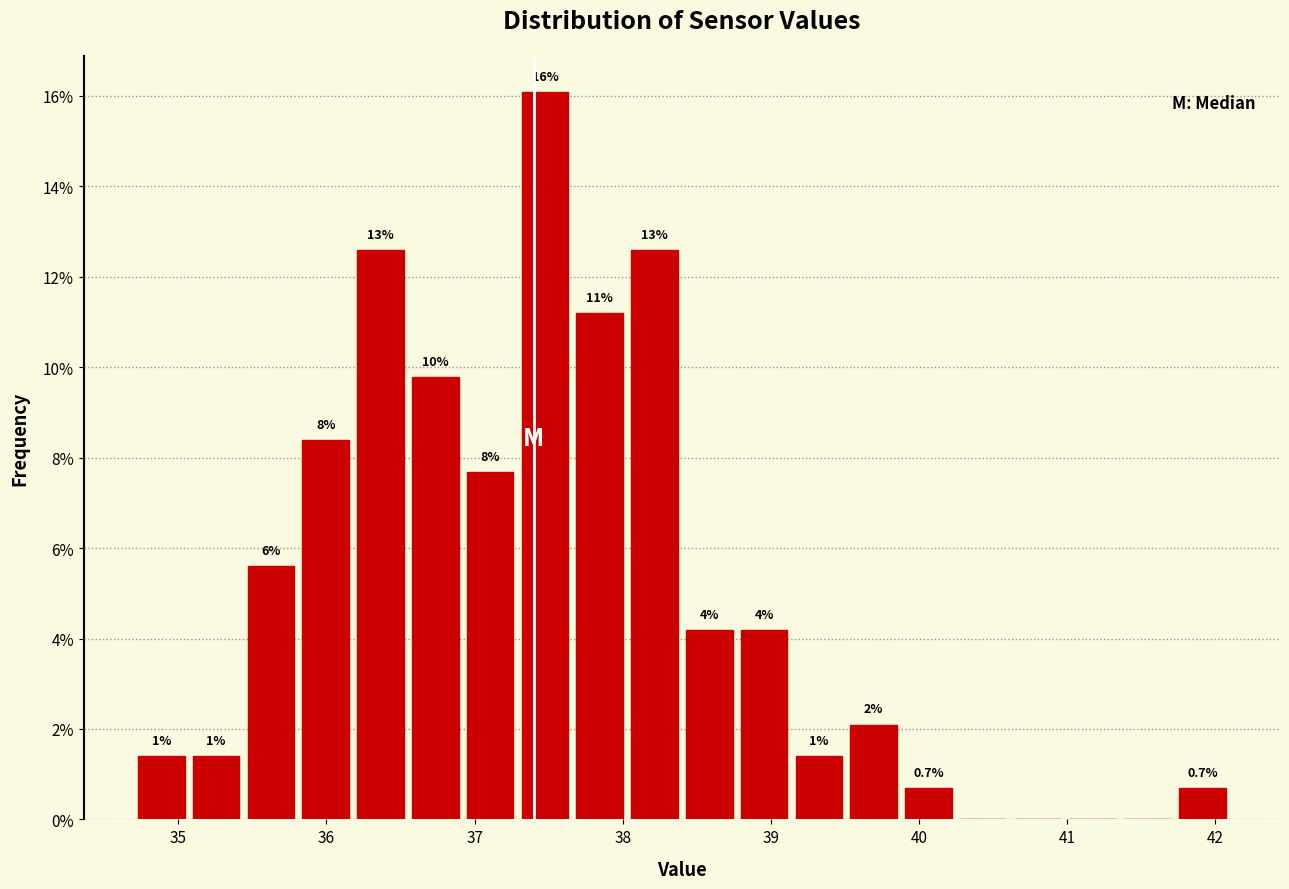

Around what value on the x-axis is the tallest bar? Give the approximate position of its centre, as read against the axis.

37.5